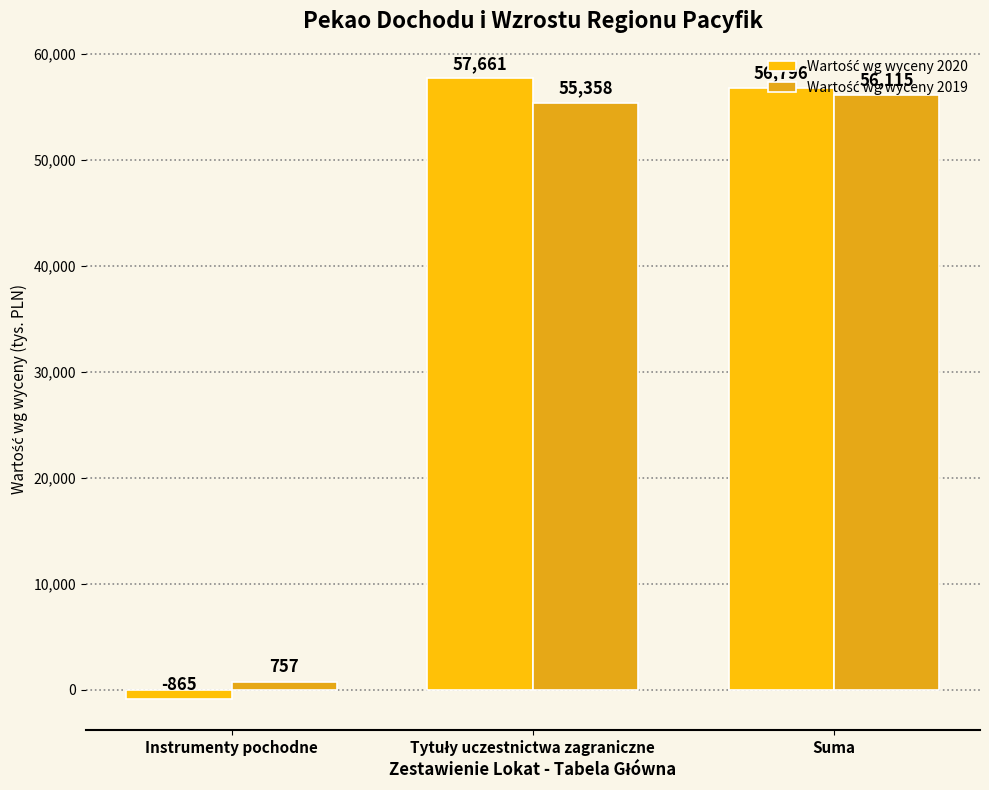

What is the average value of the Wartość wg wyceny 2020 series?

37864